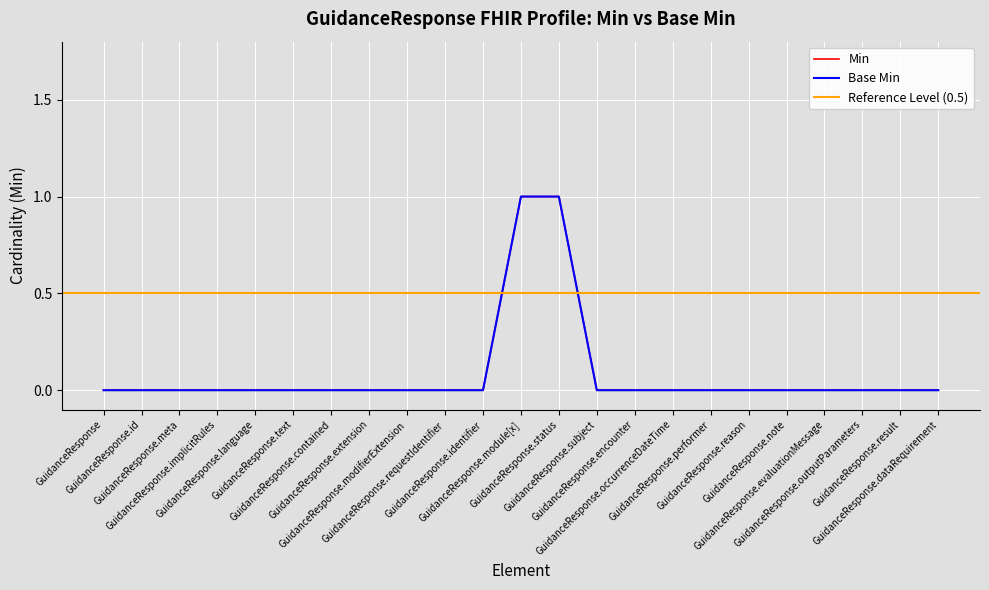

What is the difference between the Base Min values at GuidanceResponse.note and GuidanceResponse.status?

1